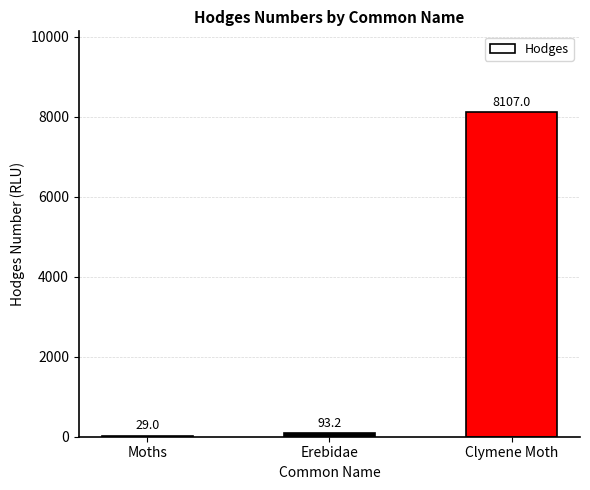

Which label corresponds to the largest value in the chart?

Clymene Moth